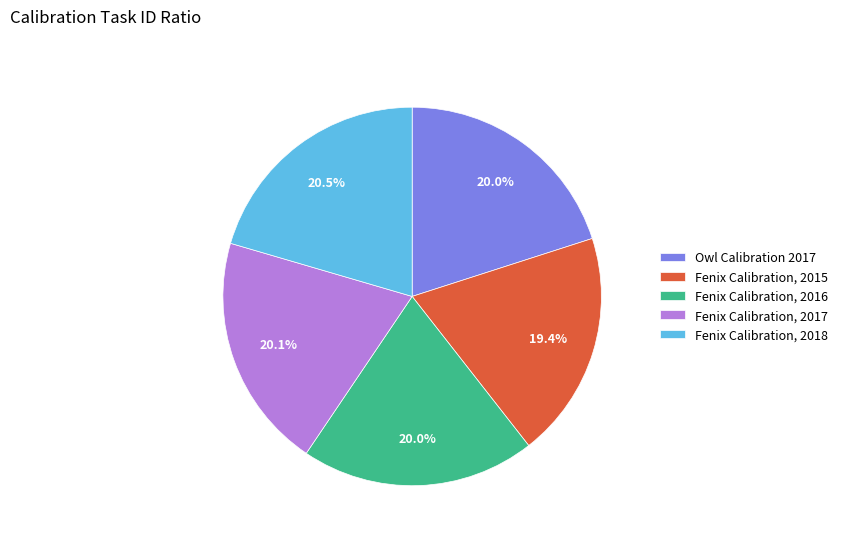

To the nearest percent, what is the difference between the largest and smallest slice percentages?

1%